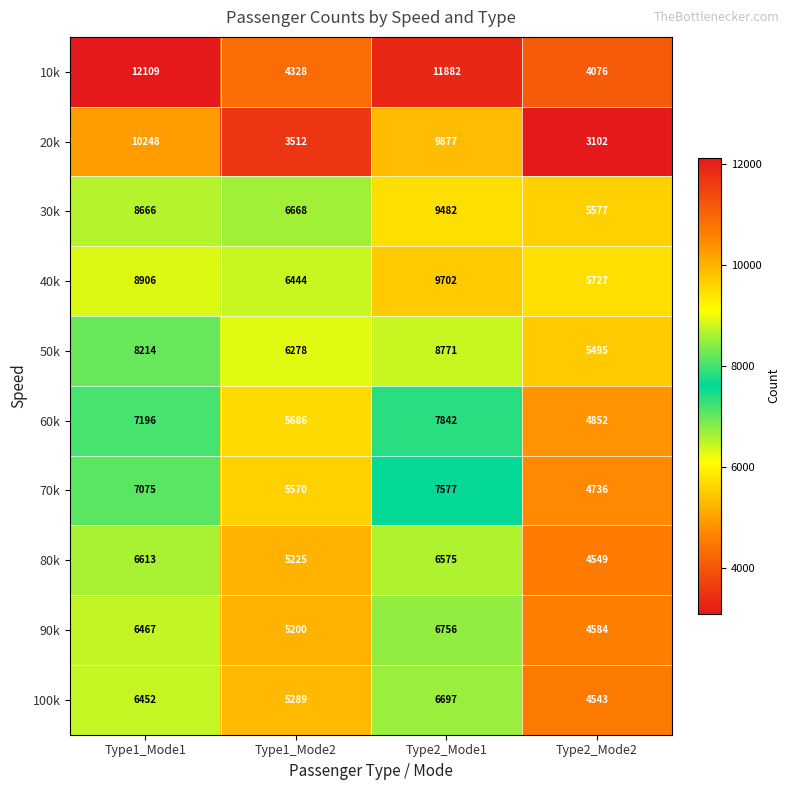

Which category has the highest value in the 10k series?

Type1_Mode1